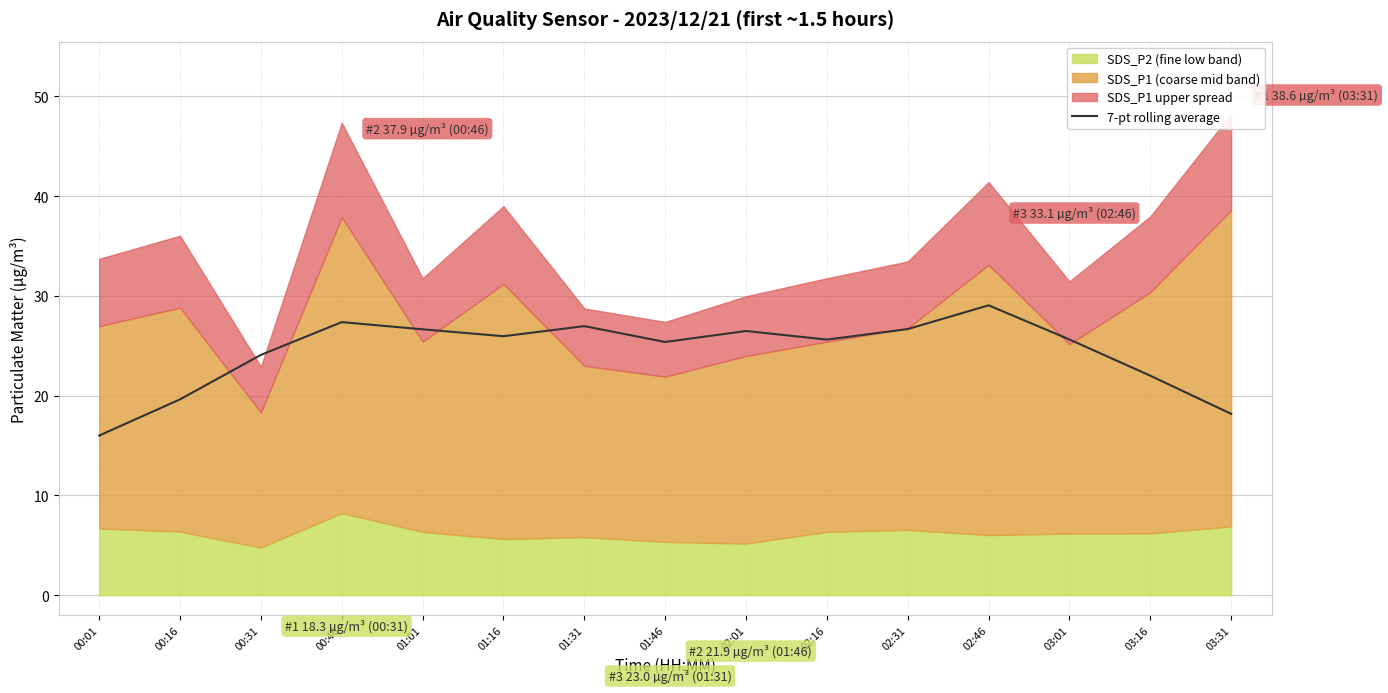

What is the value of the 5th point from the left?

26.7